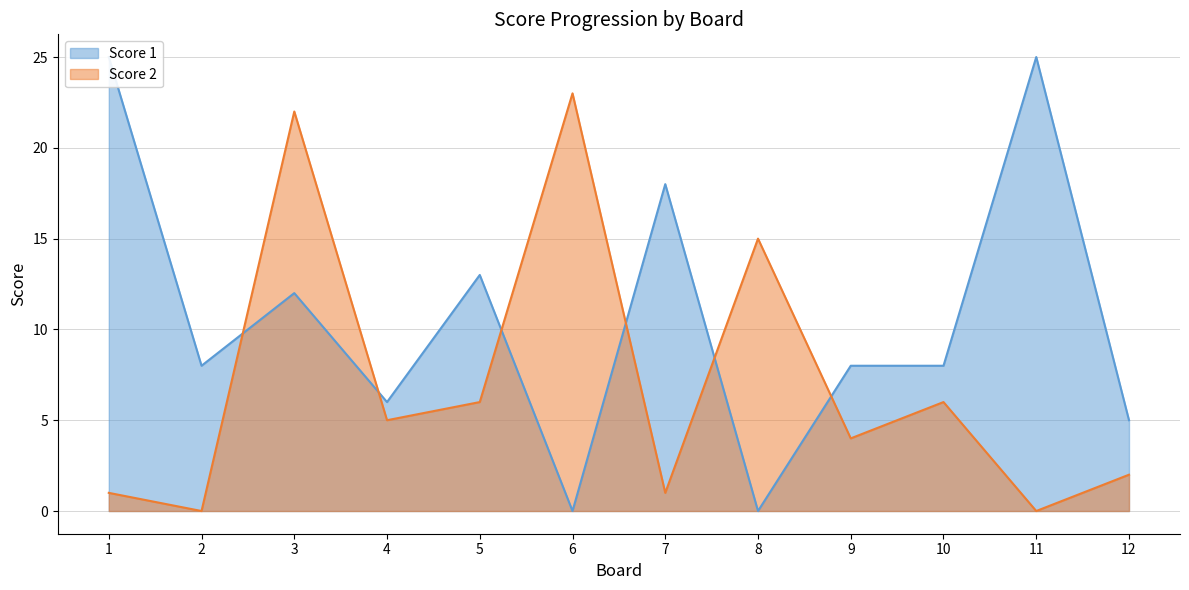

After their last crossing, which series has the higher values: Score 1 or Score 2?

Score 1